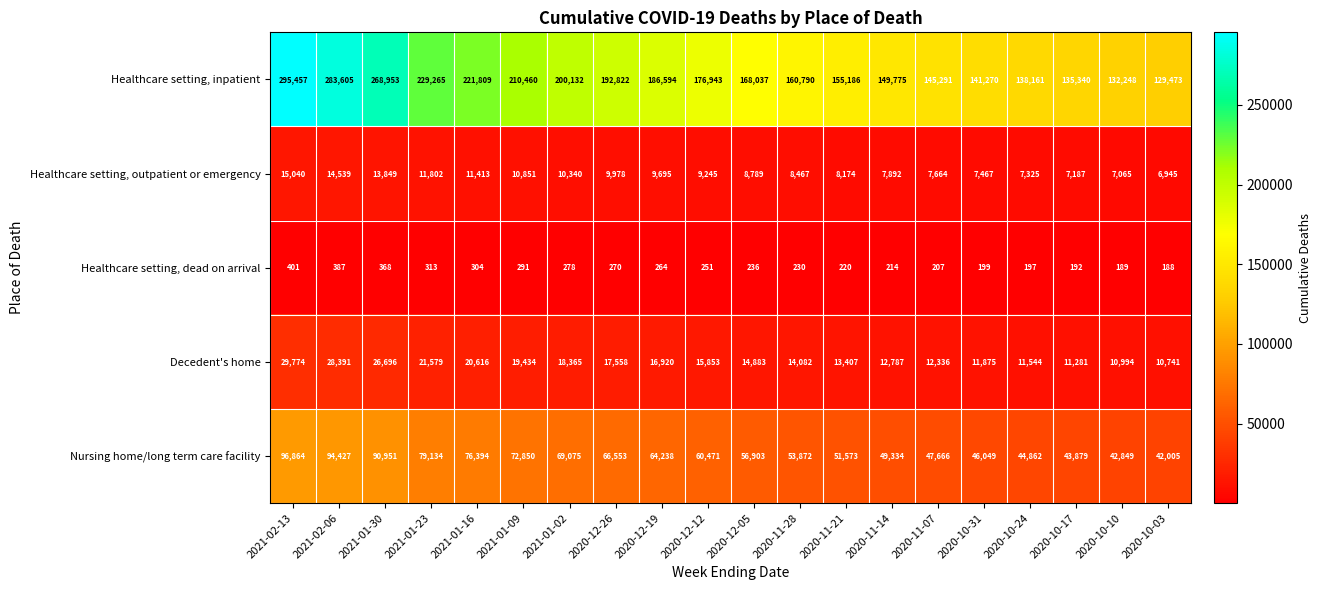

Which category has the lowest value in the Decedent's home series?

2020-10-03